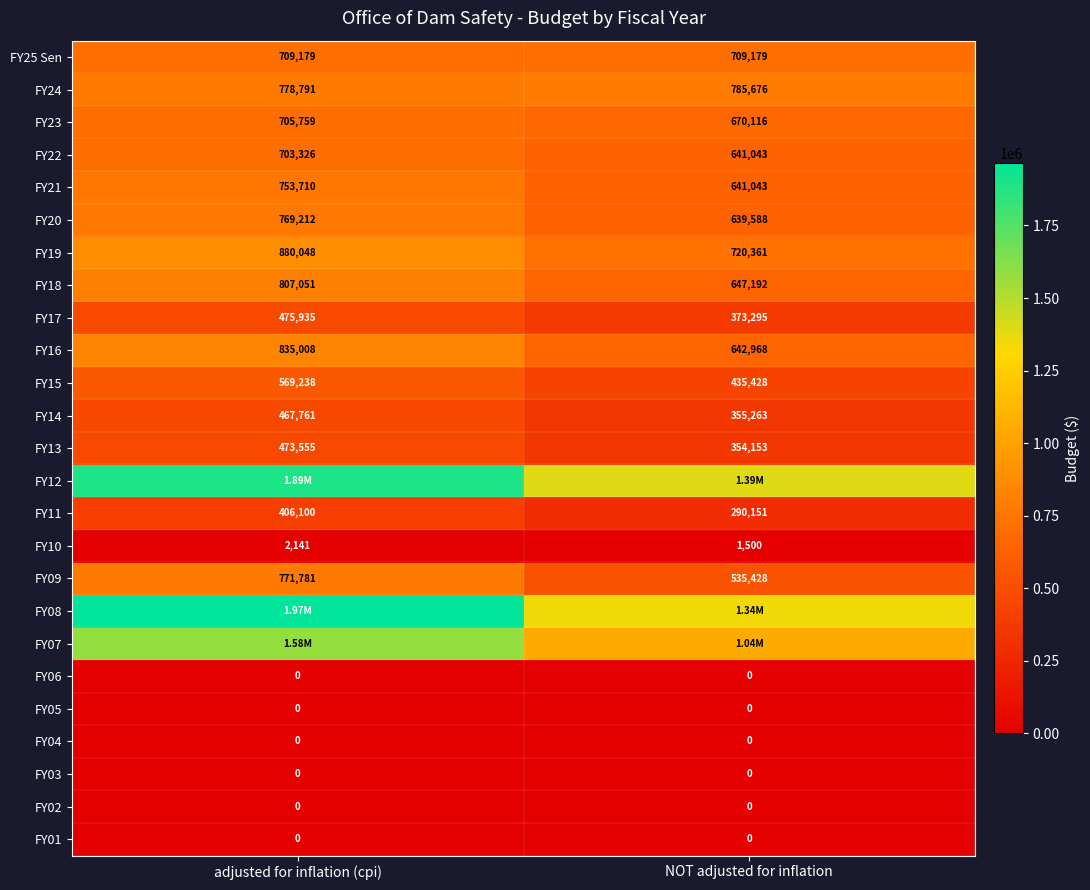

Rank the categories by FY22 value from lowest to highest.

NOT adjusted for inflation, adjusted for inflation (cpi)